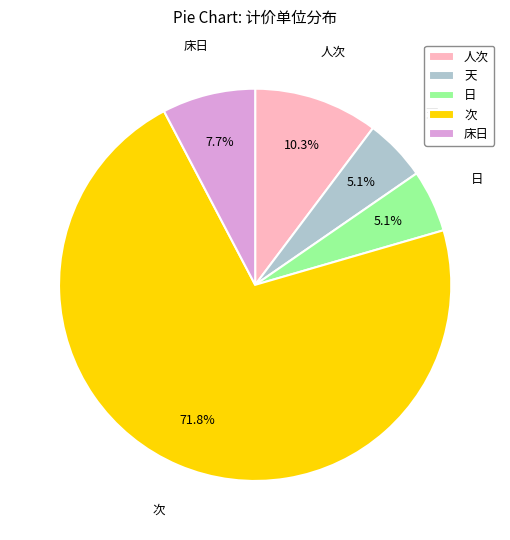

Between 人次 and 天, which is larger?

人次